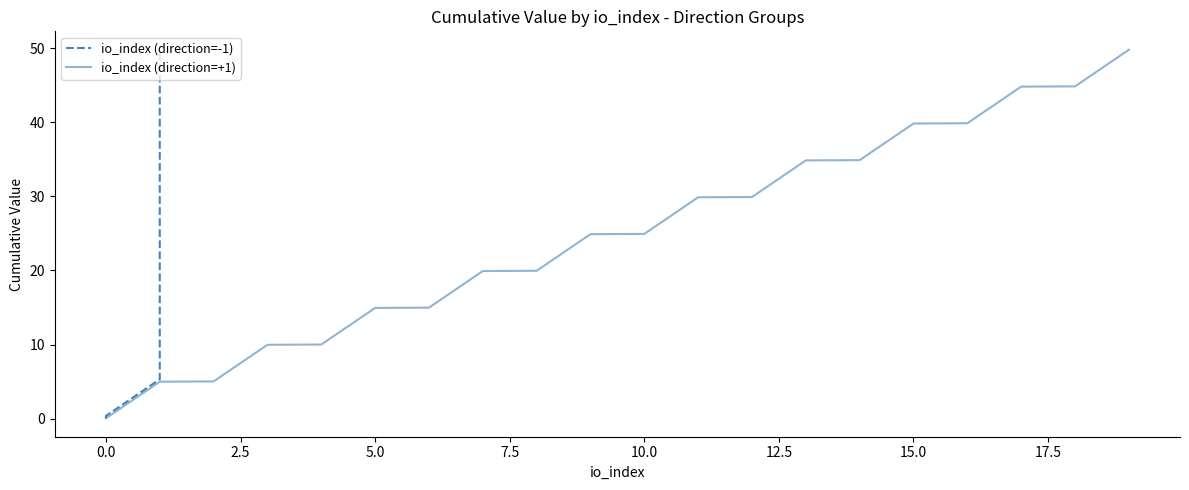

The value of io_index (direction=+1) at 15.0 is 52.3. True or false?

False